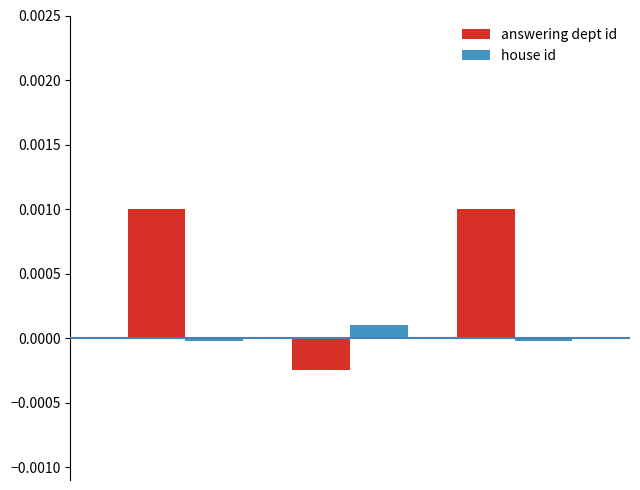

List the series in order of their overall mean, highest first.

answering dept id, house id